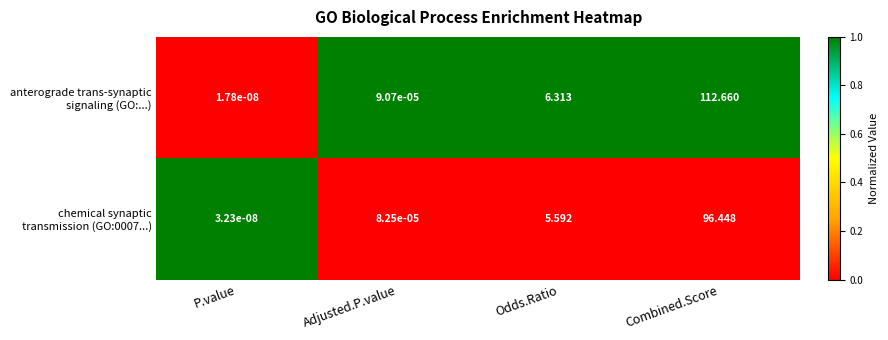

Which category has the lowest value across all series?

P.value